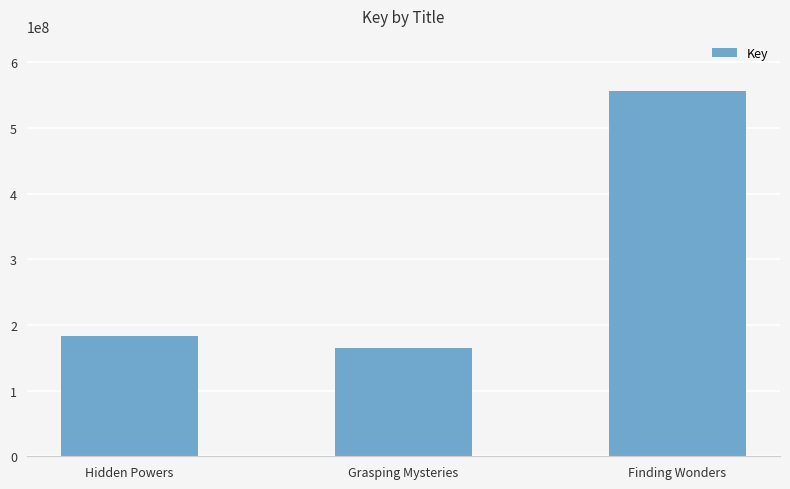

The chart shows a value of 253546172 at Grasping Mysteries. True or false?

False